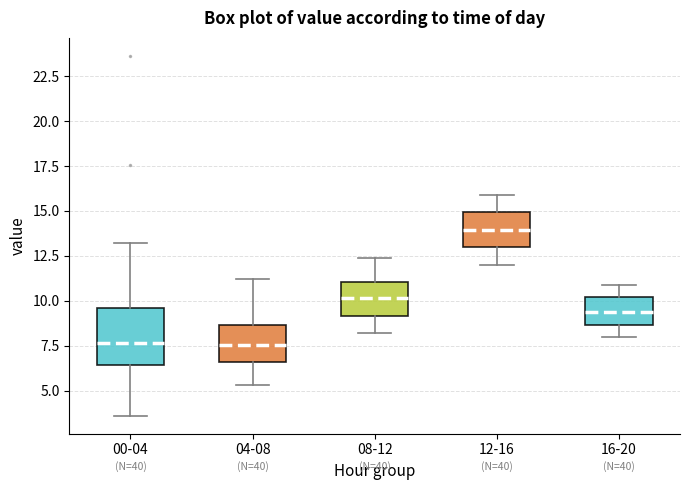

Which box is the tallest, from its lower edge to its upper edge?

00-04